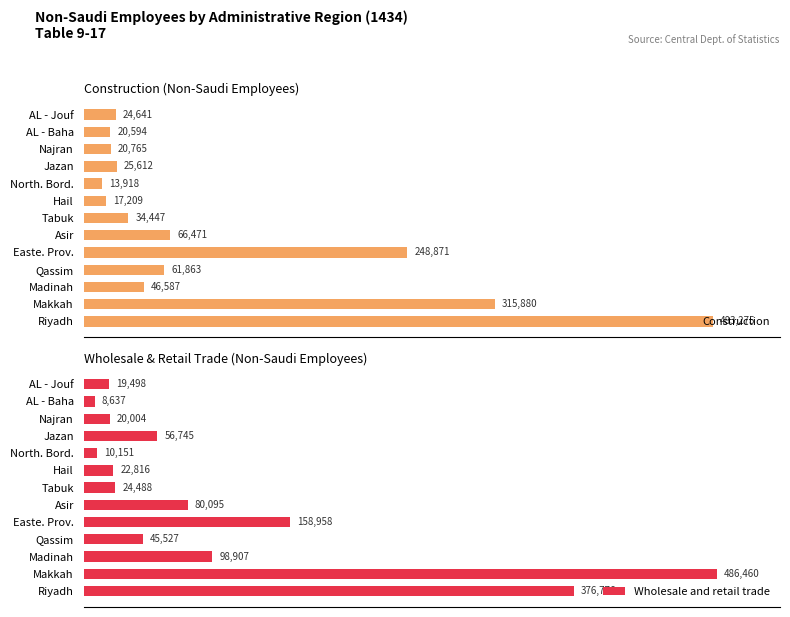

At which label does Construction reach its minimum?

North. Bord.